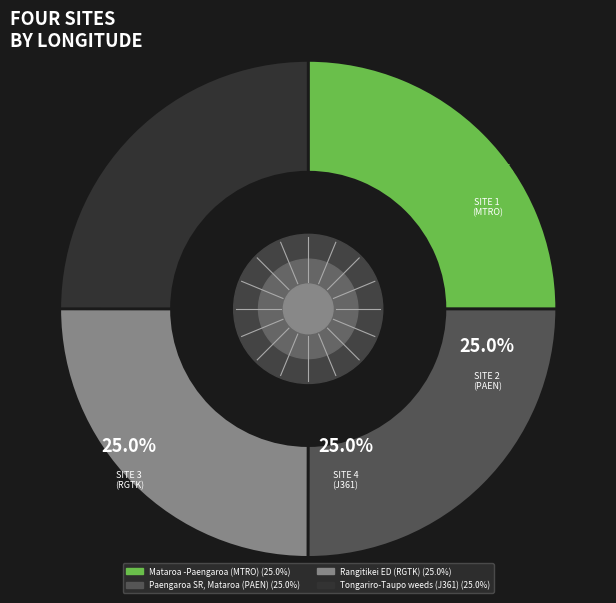

To the nearest percent, what is the average slice percentage?

25%